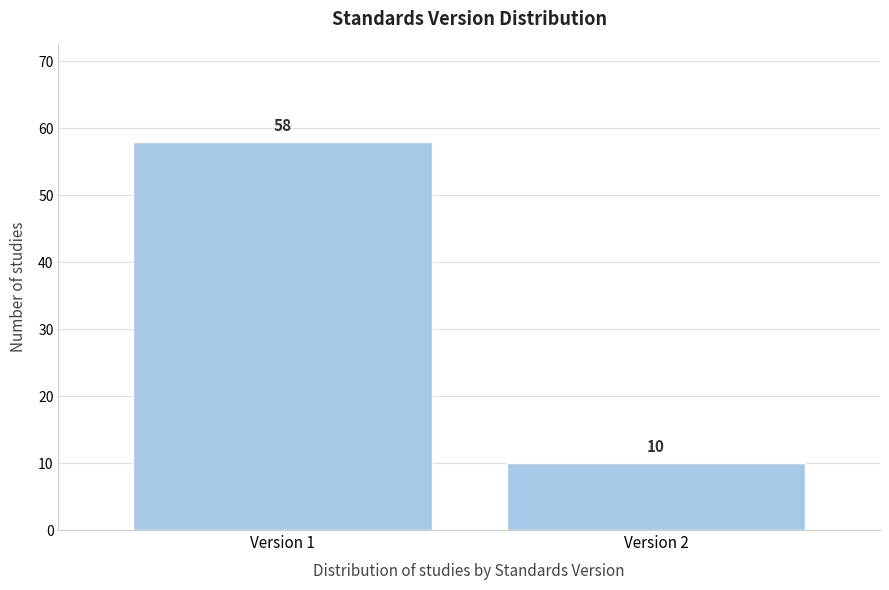

Reading right to left, transcribe all the data shown in this chart.

10	58